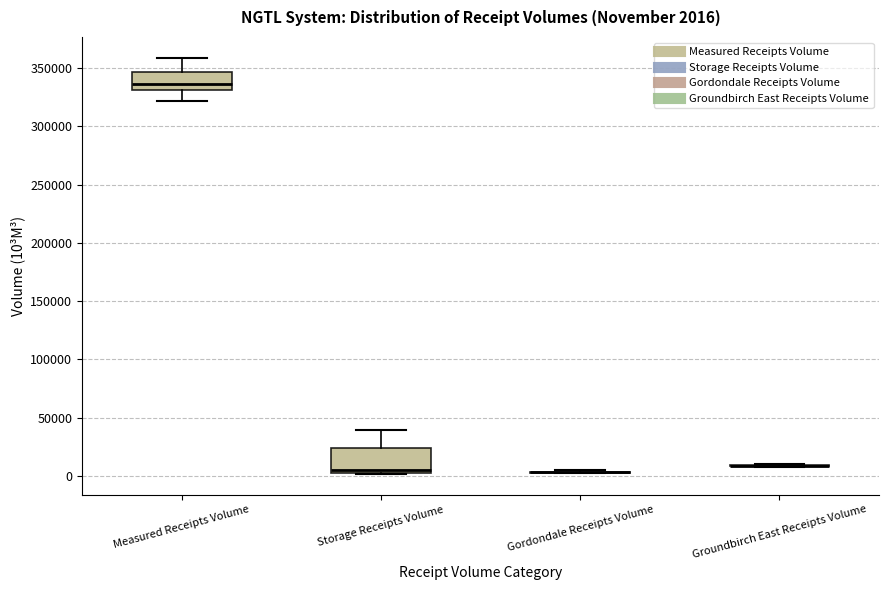

Comparing the boxes themselves (not the whiskers), which one is the tallest?

Storage Receipts Volume